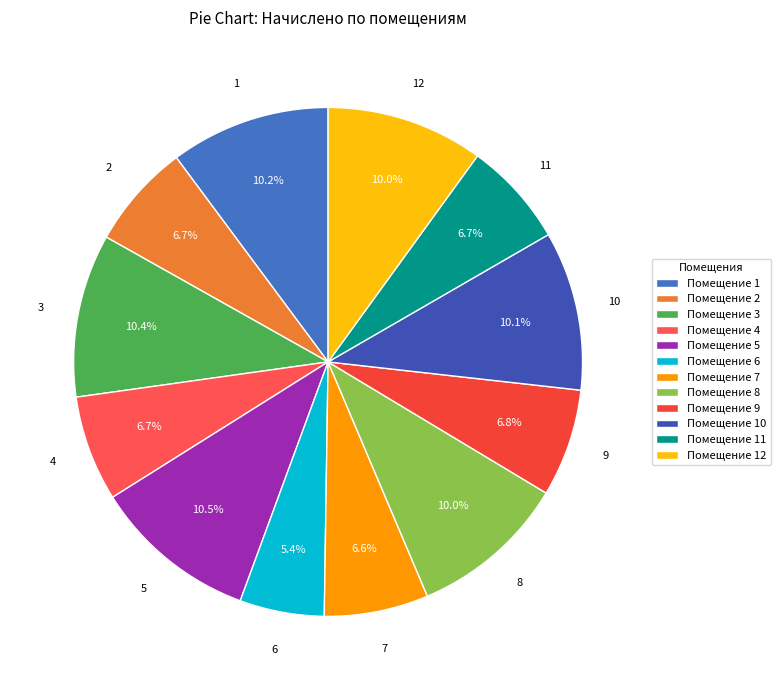

Does any single category account for the majority?

No